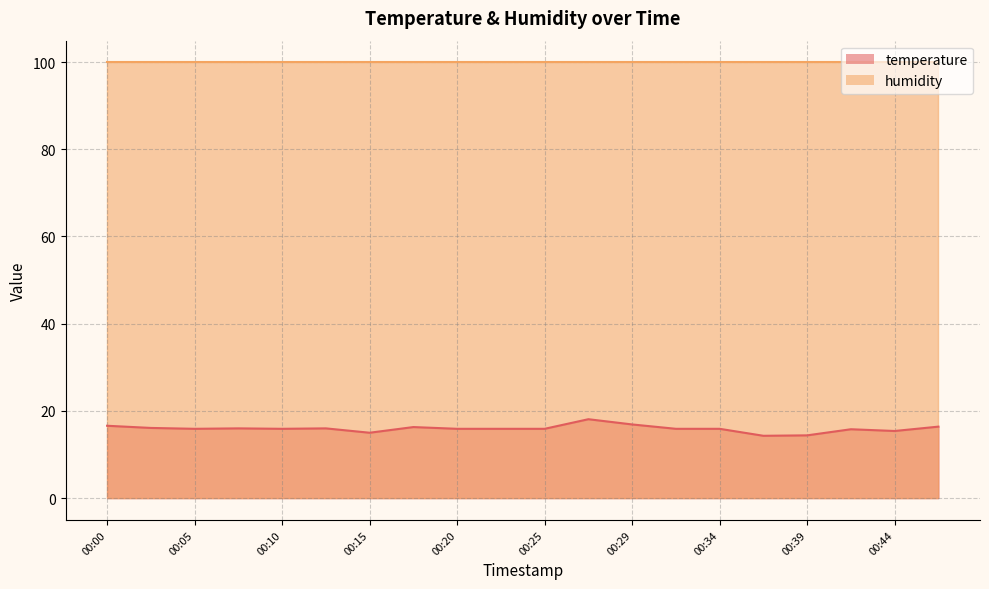

Reading left to right, list all the values displayed in this chart.

16.6	16.1	15.9	16.0	15.9	16.0	15.0	16.3	15.9	15.9	15.9	18.1	16.9	15.9	15.9	14.3	14.4	15.8	15.4	16.4